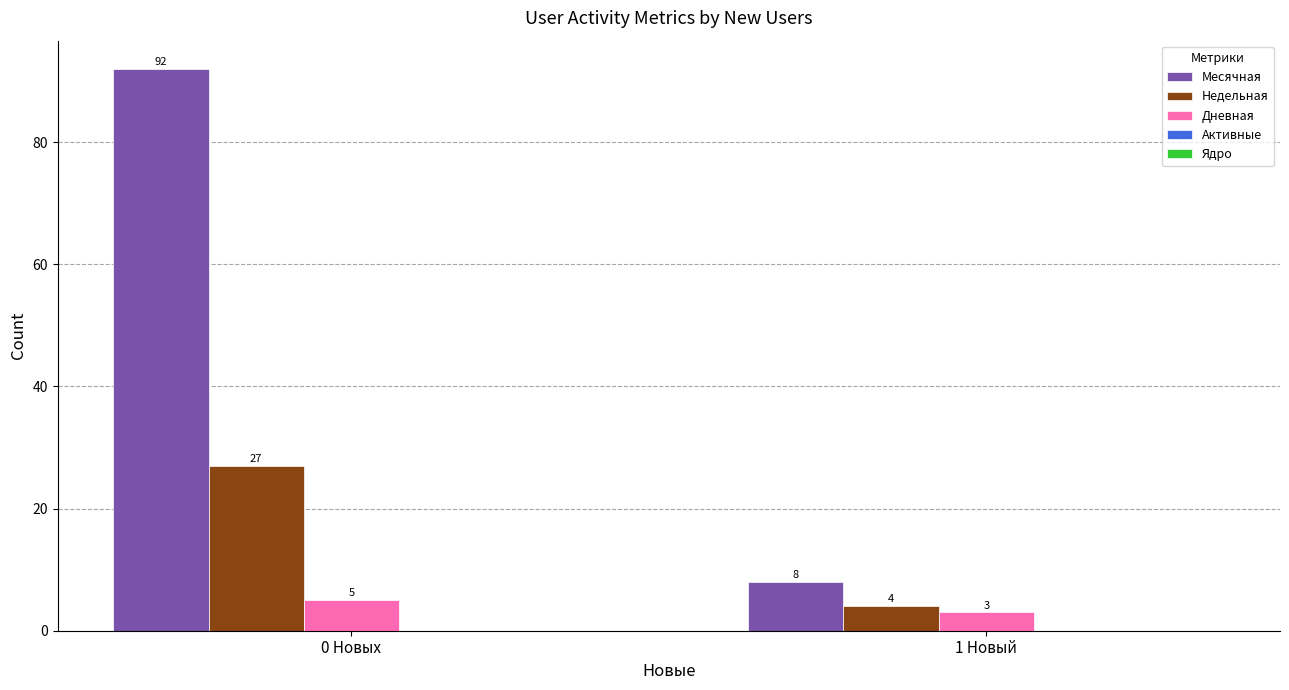

What is the difference between the maximum and minimum values in the Недельная series?

23